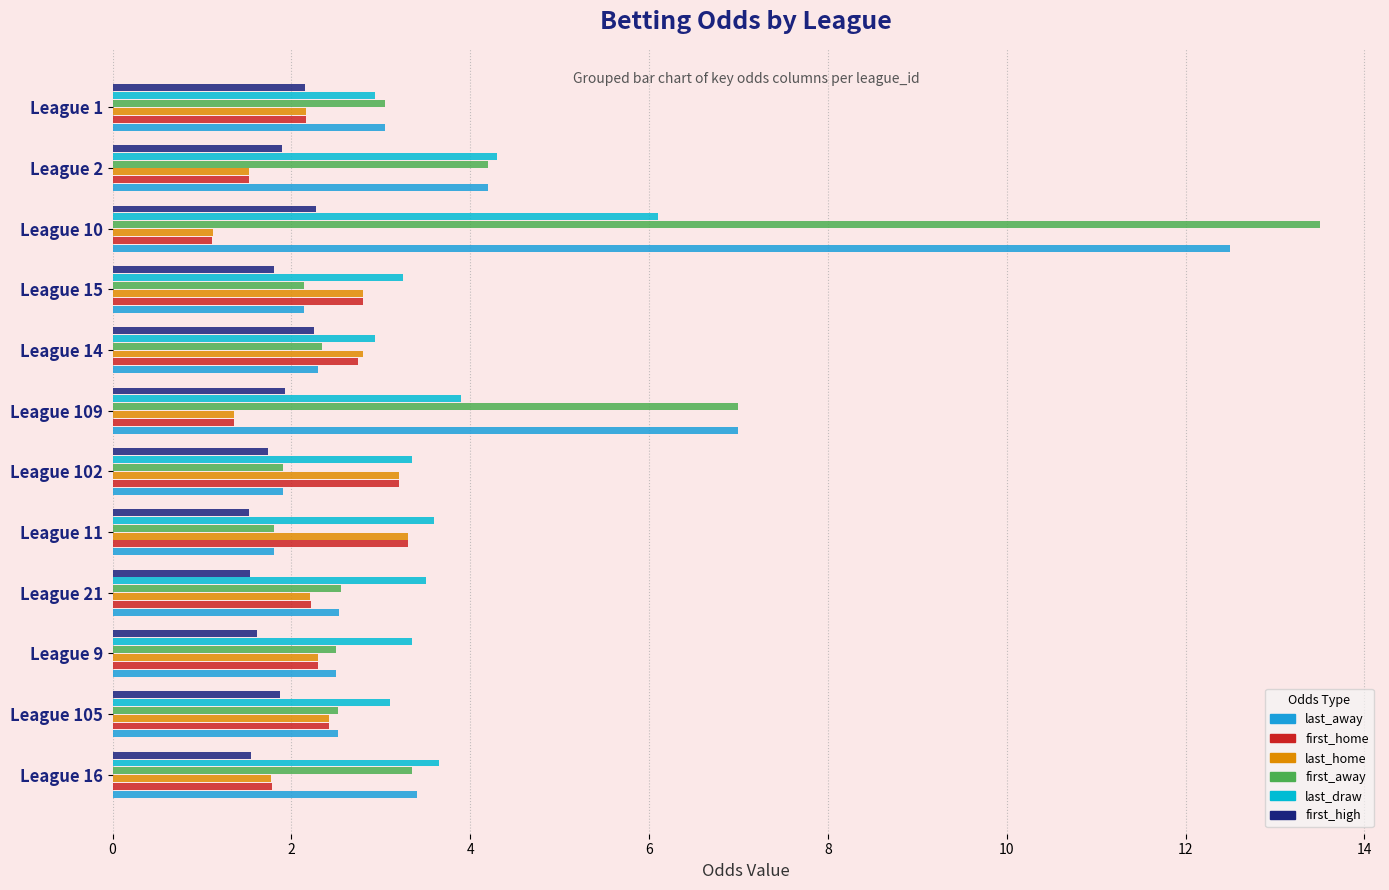

At how many categories does at least one series exceed 5?

2